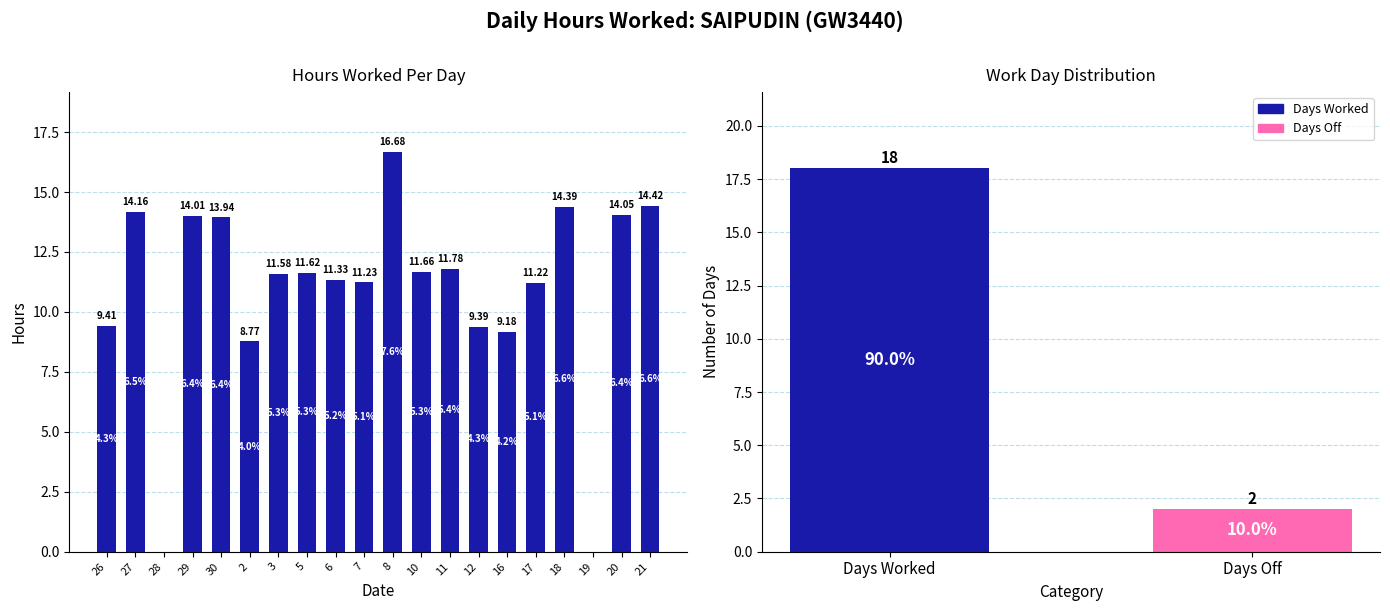

List the labels in order of value, smallest first.

28, 19, 2, 16, 12, 26, 17, 7, 6, 3, 5, 10, 11, 30, 29, 20, 27, 18, 21, 8